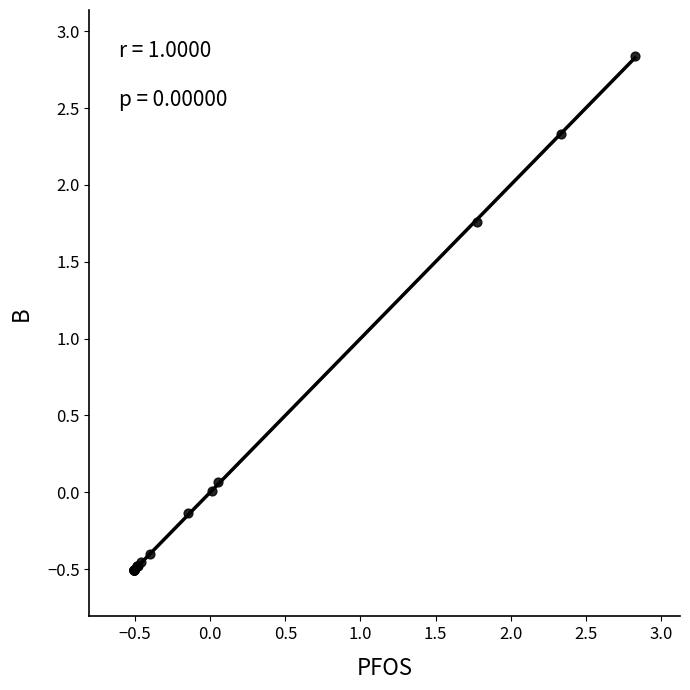

What Y value in the scatter plot is closest to 1?

1.8